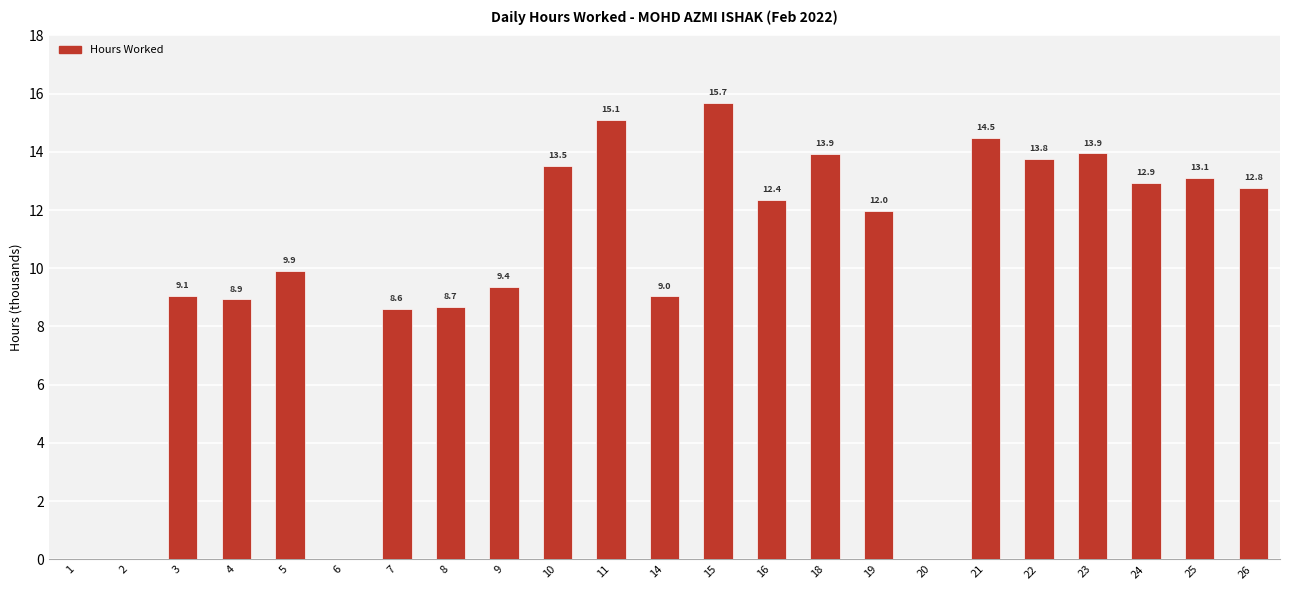

The chart shows a value of 13.8 at 22. True or false?

True